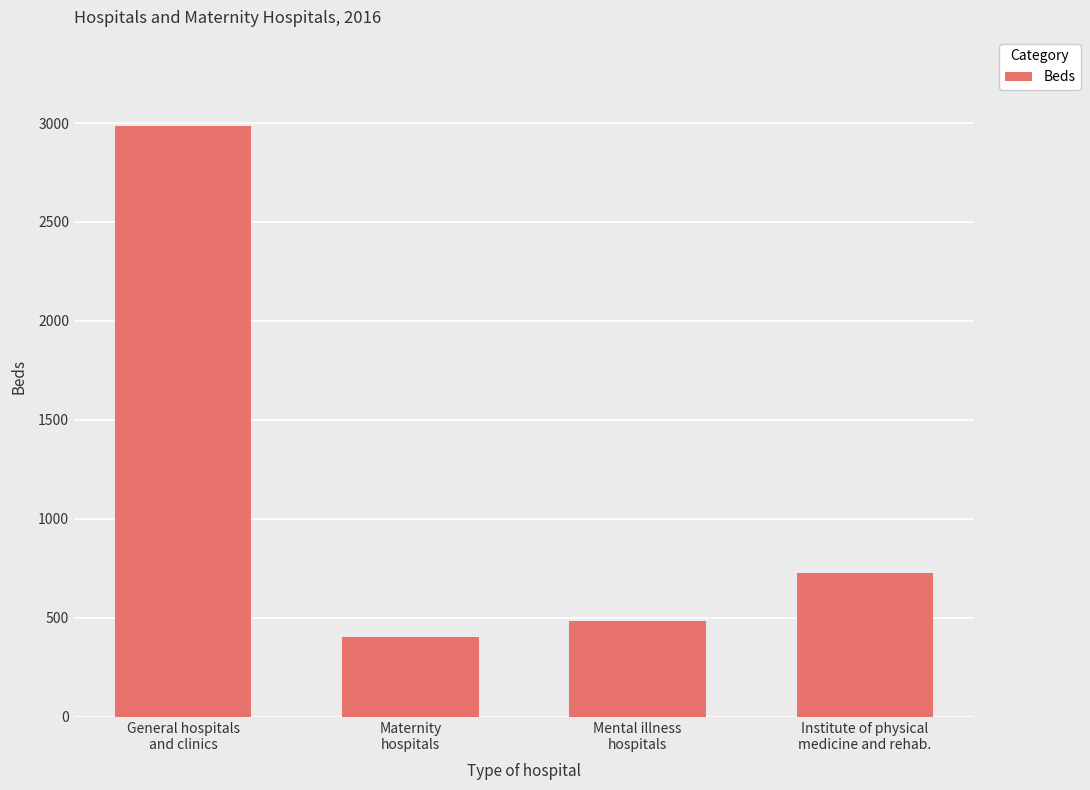

What is the label of the 3rd bar from the right?

Maternity
hospitals